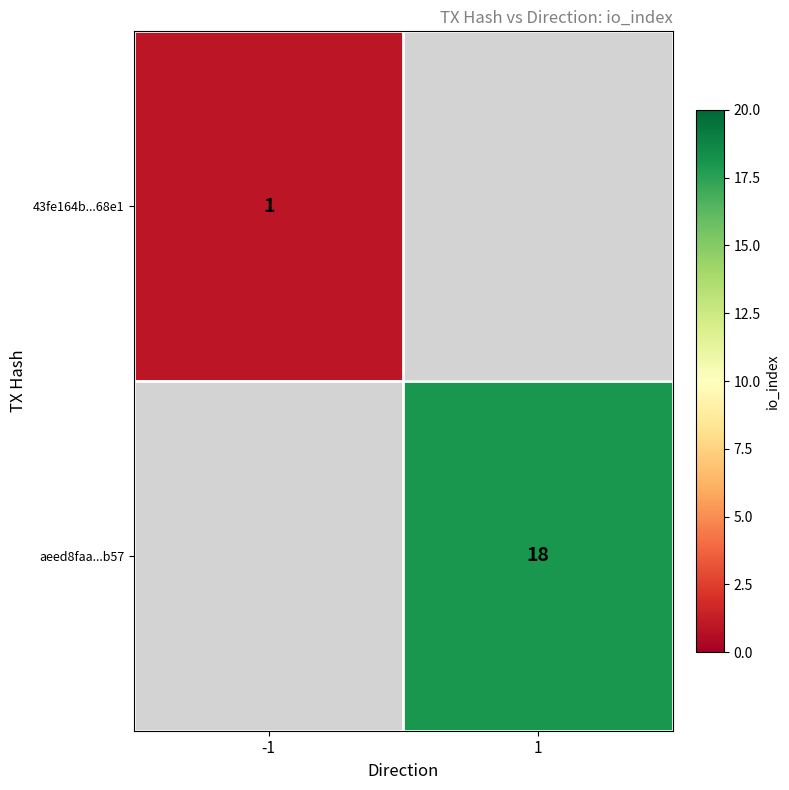

Is it true that 43fe164b...68e1 equals 1 at -1?

True